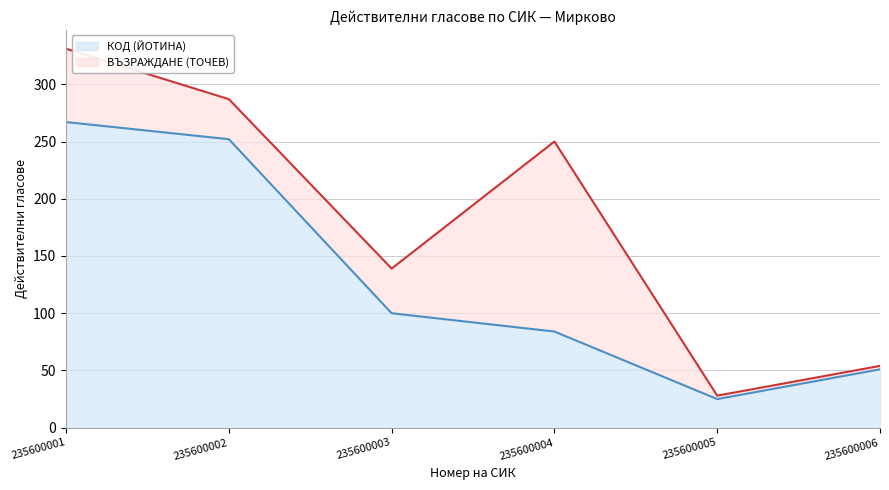

Approximately how many times larger is the value at 235600005 compared to 235600001?

0.1